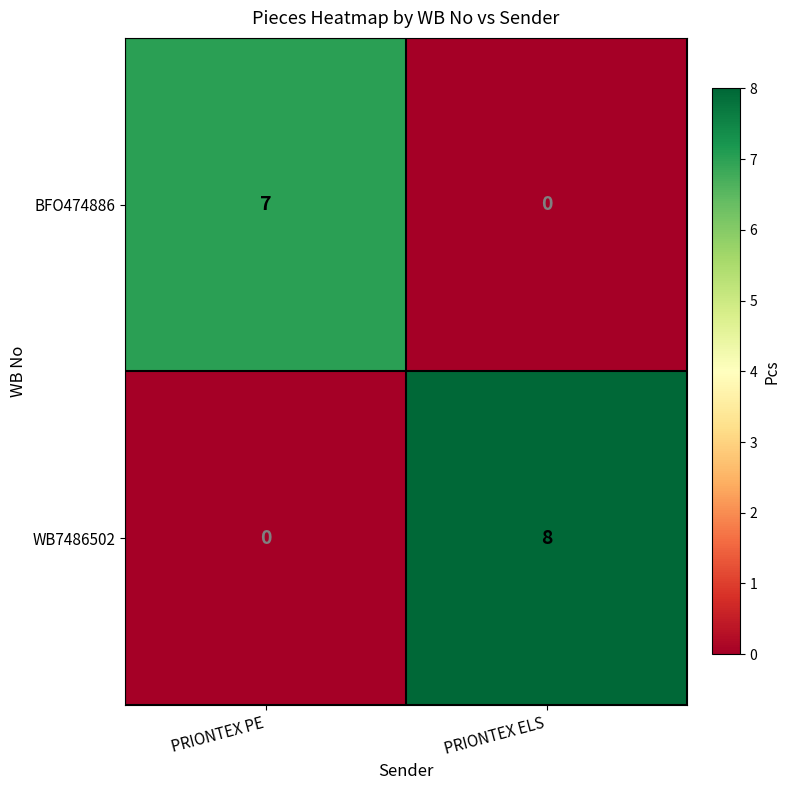

Is it true that WB7486502 equals 0 at PRIONTEX PE?

True